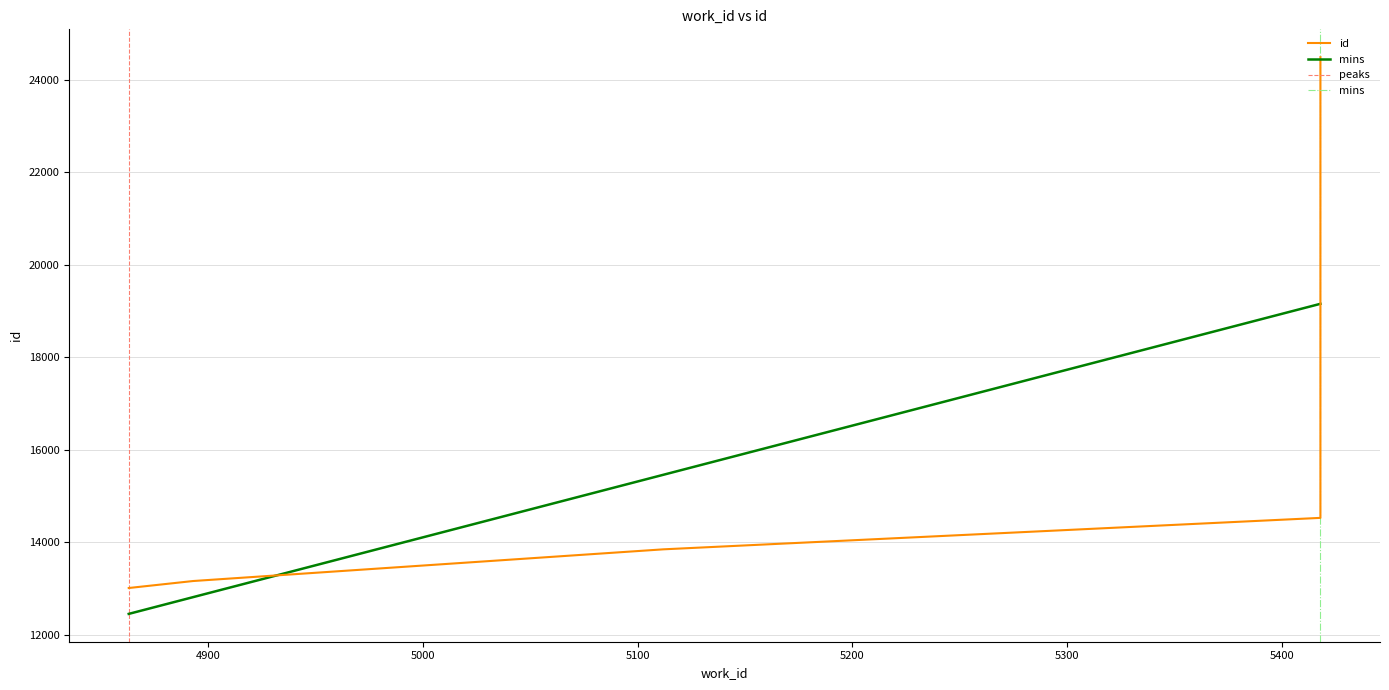

How many values exceed 13845?

2